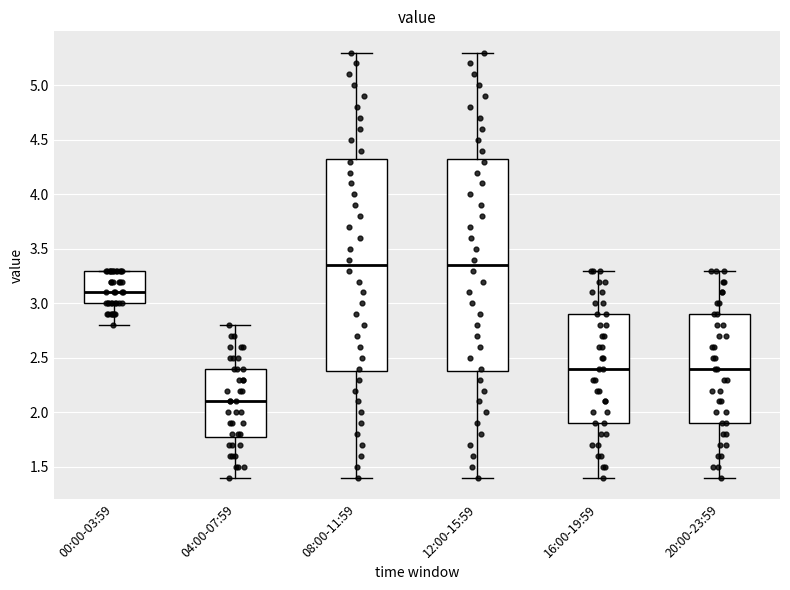

Where does the upper whisker of the box for 08:00-11:59 end on the y-axis? The values are not printed on the chart, so give them approximately, as read against the axis.

5.30